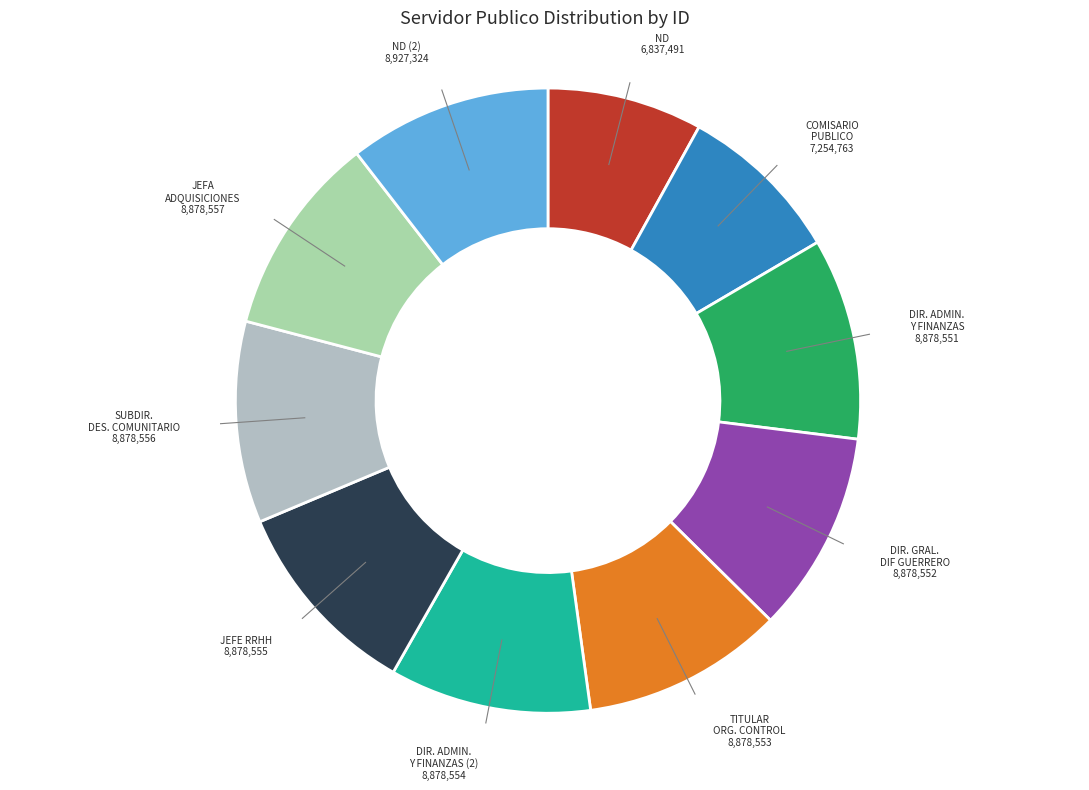

How many slices are in this pie chart?

10